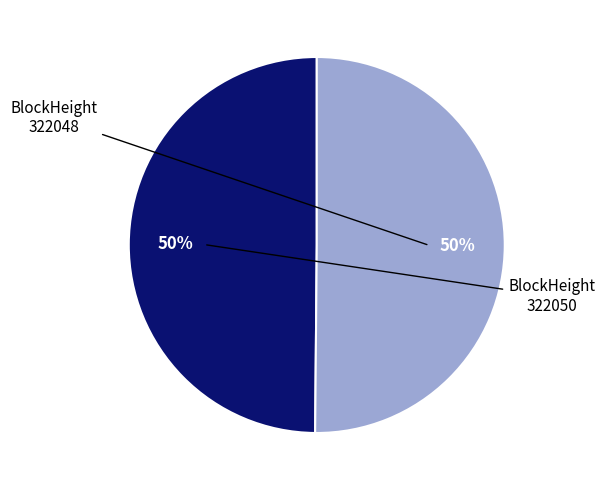

To the nearest percent, what is the average slice percentage?

50%